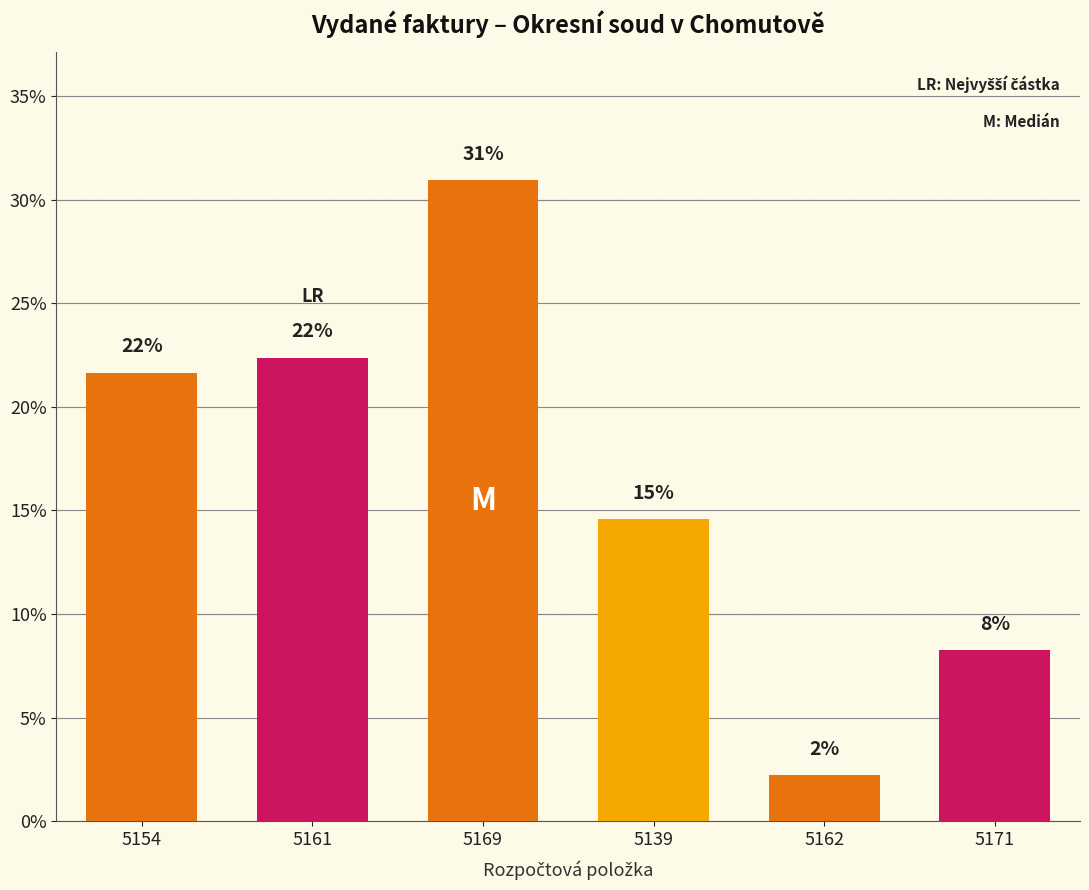

How many bars are there in total?

6